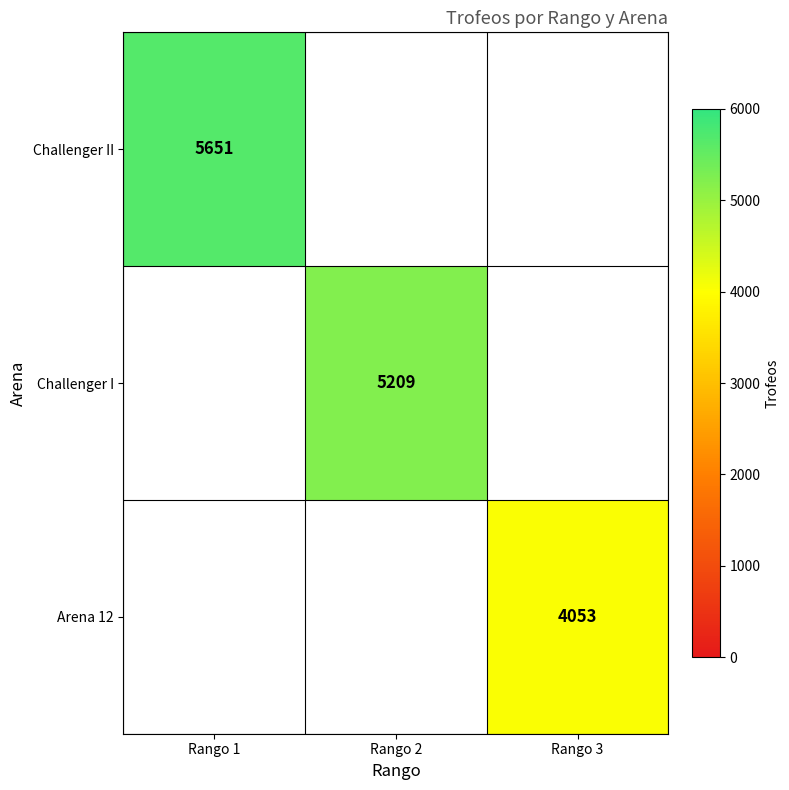

The Challenger II series shows 5651 at Rango 1. True or false?

True